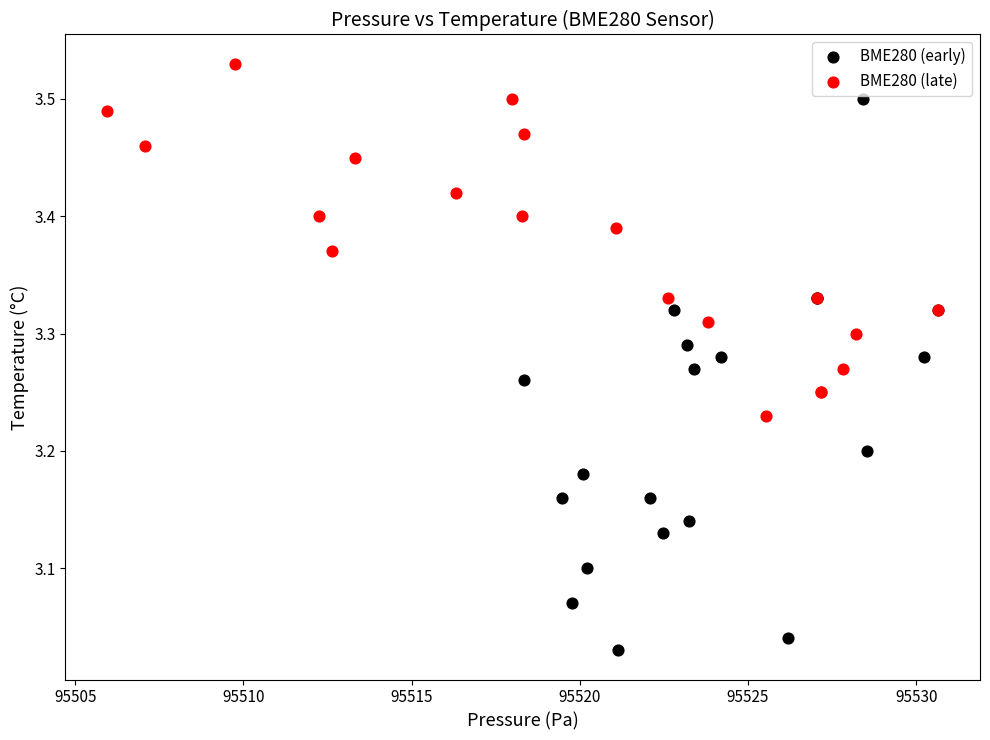

What are all the series names shown in the legend?

BME280 (early), BME280 (late)